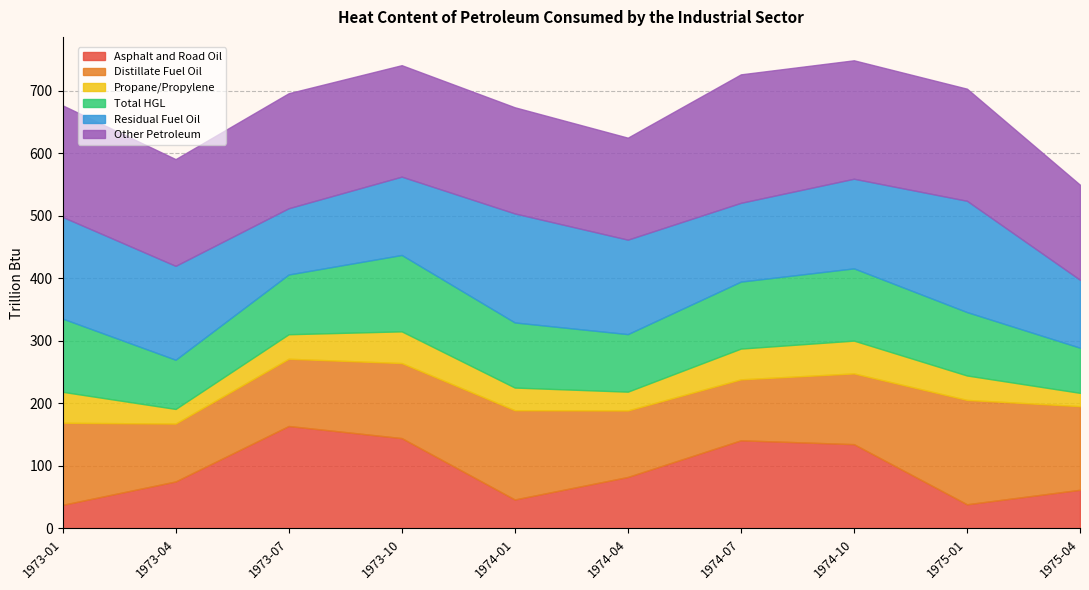

Reading left to right, what are all the values shown in this chart?

Asphalt and Road Oil: 1973-01=37.8	1973-04=75.2	1973-07=164.0	1973-10=144.6	1974-01=46.4	1974-04=82.4	1974-07=141.1	1974-10=134.9	1975-01=38.7	1975-04=61.9
Distillate Fuel Oil: 1973-01=131.3	1973-04=92.6	1973-07=107.6	1973-10=120.1	1974-01=142.8	1974-04=106.4	1974-07=97.5	1974-10=113.2	1975-01=167.0	1975-04=133.8
Propane/Propylene: 1973-01=49.6	1973-04=23.4	1973-07=39.2	1973-10=50.7	1974-01=36.2	1974-04=30.1	1974-07=49.2	1974-10=52.5	1975-01=39.1	1975-04=21.3
Total HGL: 1973-01=117.2	1973-04=78.7	1973-07=95.6	1973-10=122.2	1974-01=104.2	1974-04=92.1	1974-07=107.2	1974-10=115.6	1975-01=101.5	1975-04=72.2
Residual Fuel Oil: 1973-01=162.7	1973-04=150.2	1973-07=106.0	1973-10=125.4	1974-01=174.4	1974-04=151.1	1974-07=126.0	1974-10=143.4	1975-01=178.1	1975-04=108.7
Other Petroleum: 1973-01=178.5	1973-04=170.8	1973-07=184.0	1973-10=178.3	1974-01=169.8	1974-04=163.2	1974-07=205.6	1974-10=189.5	1975-01=179.3	1975-04=152.0